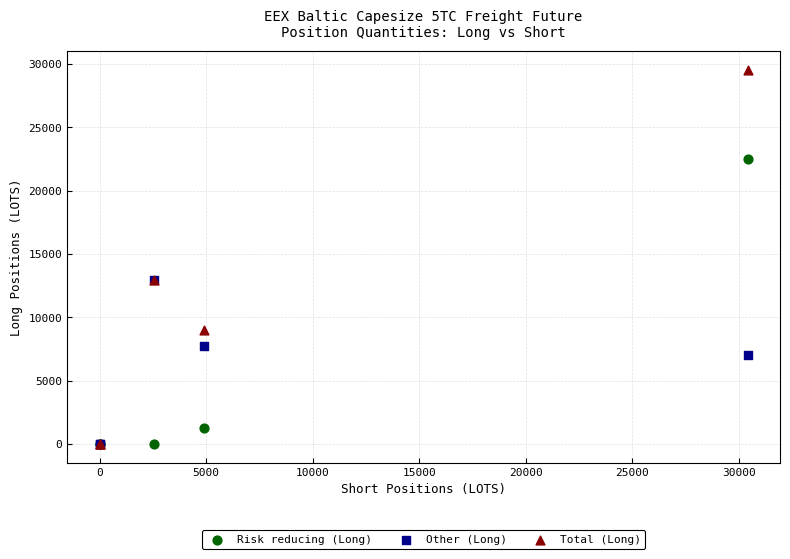

In the Other (Long) series, what Y value is closest to 6482?

7056.4